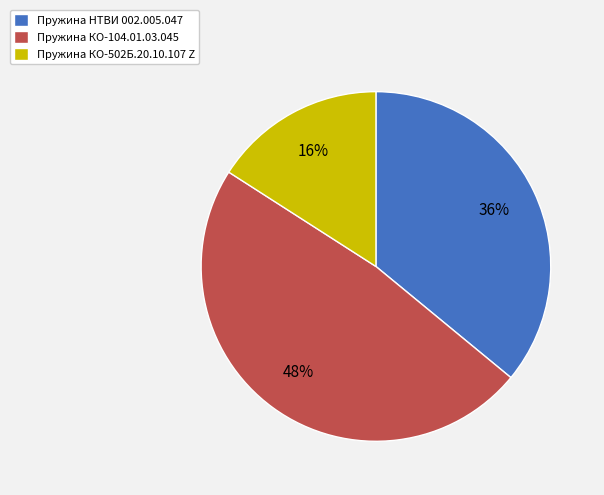

Which slice is the smallest?

Пружина КО-502Б.20.10.107 Z